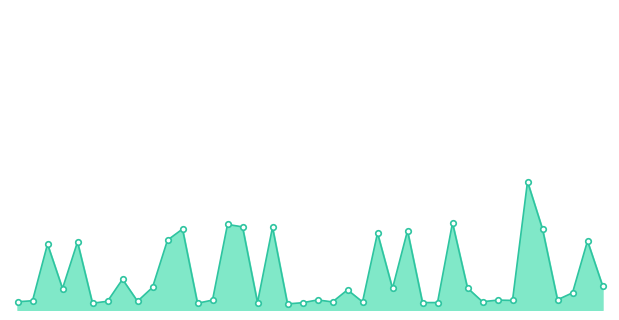

Does the chart have visible grid lines?

No